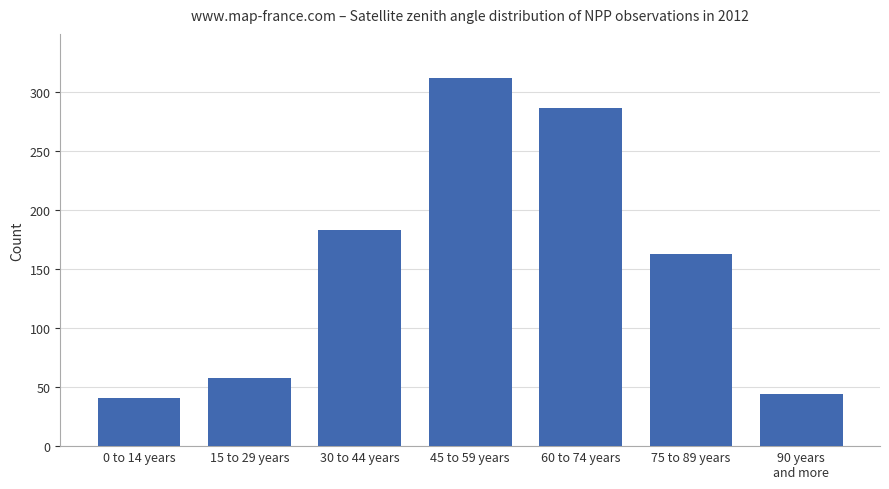

Reading left to right, extract all data points from this chart.

0 to 14 years=41	15 to 29 years=58	30 to 44 years=183	45 to 59 years=312	60 to 74 years=287	75 to 89 years=163	90 years
and more=44